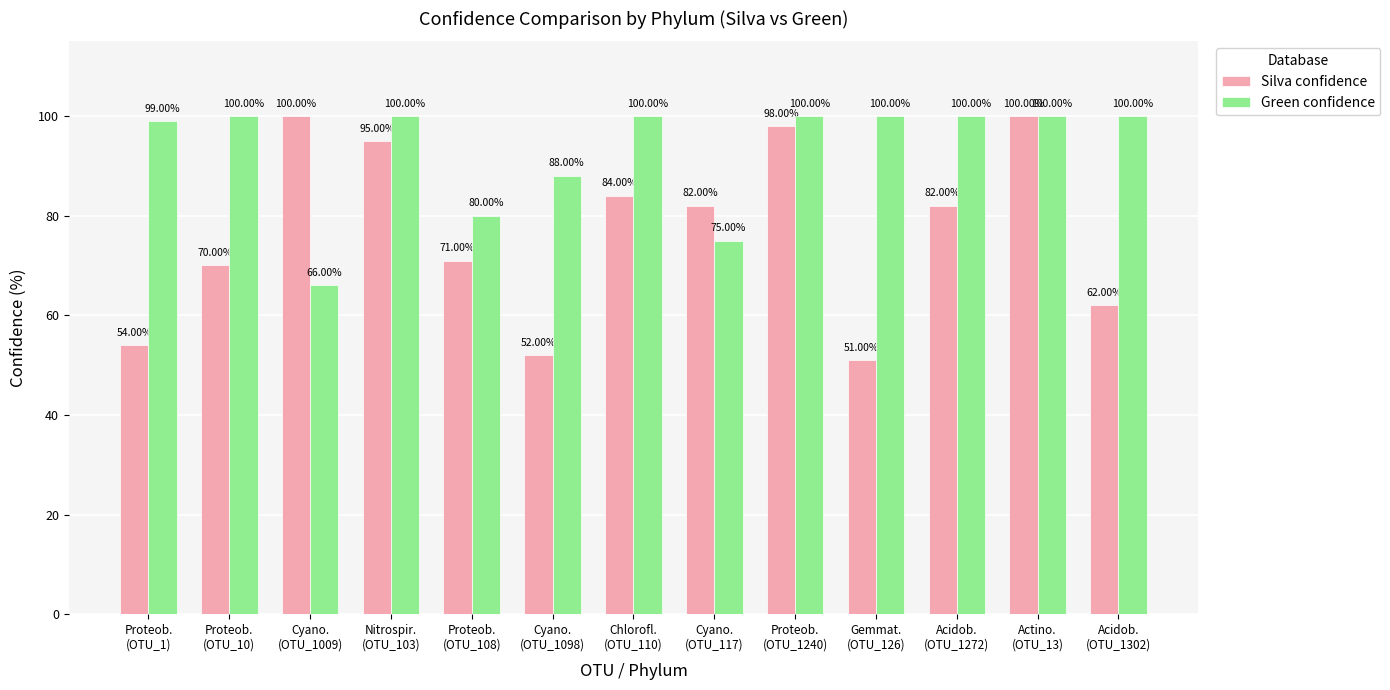

Are the bars grouped side by side (vs. stacked)?

Yes